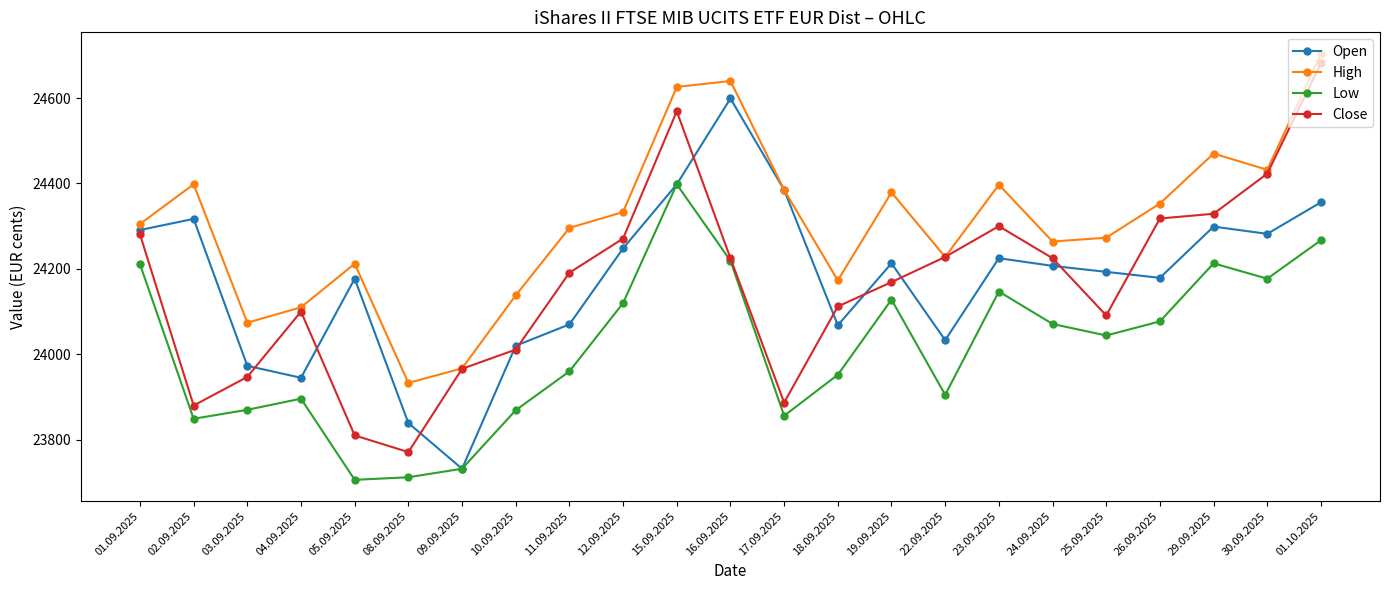

At which category does Open reach its first local valley?

04.09.2025